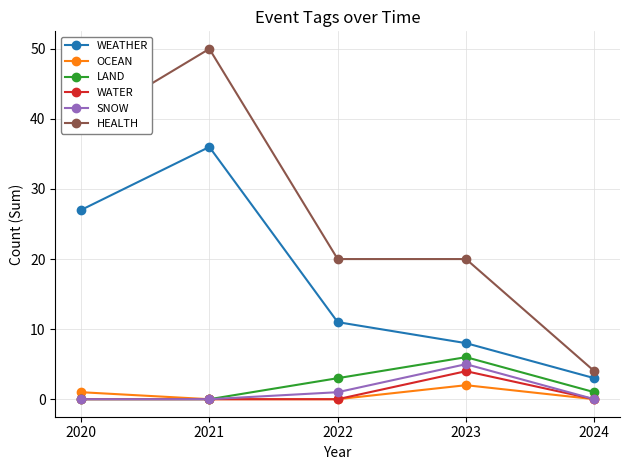

At how many categories does at least one series exceed 10?

4